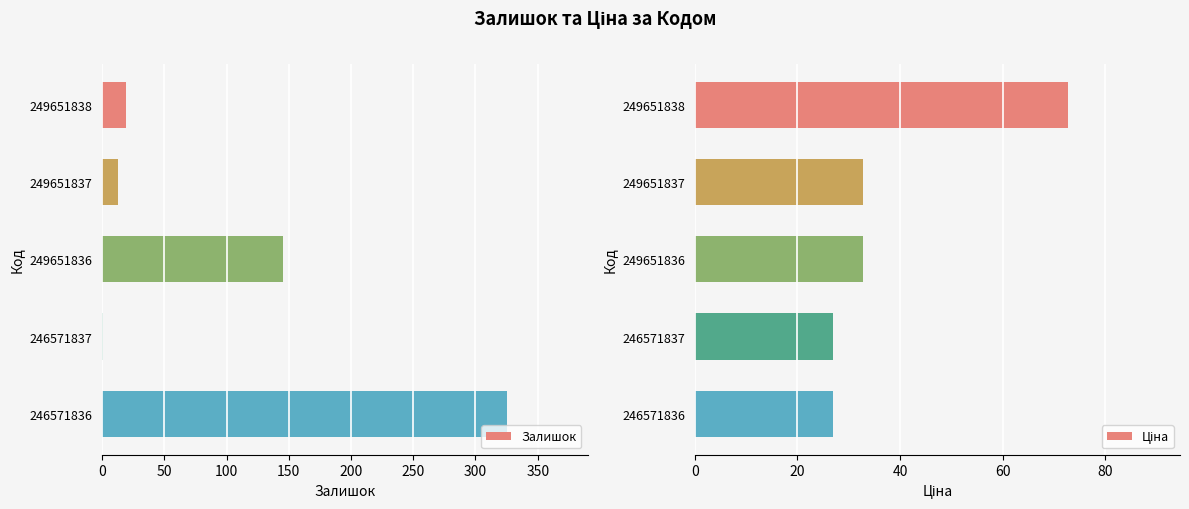

The value of Залишок at 249651836 is 51. True or false?

False